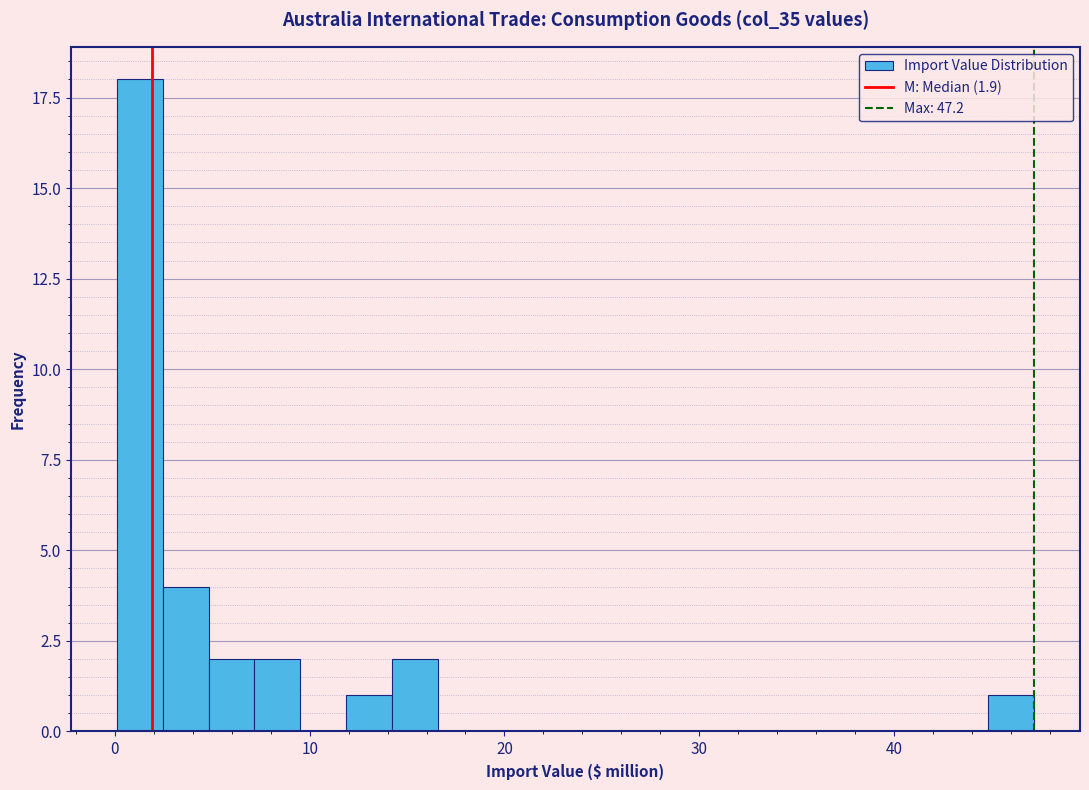

Around what value on the x-axis is the tallest bar? Give the approximate position of its centre, as read against the axis.

1